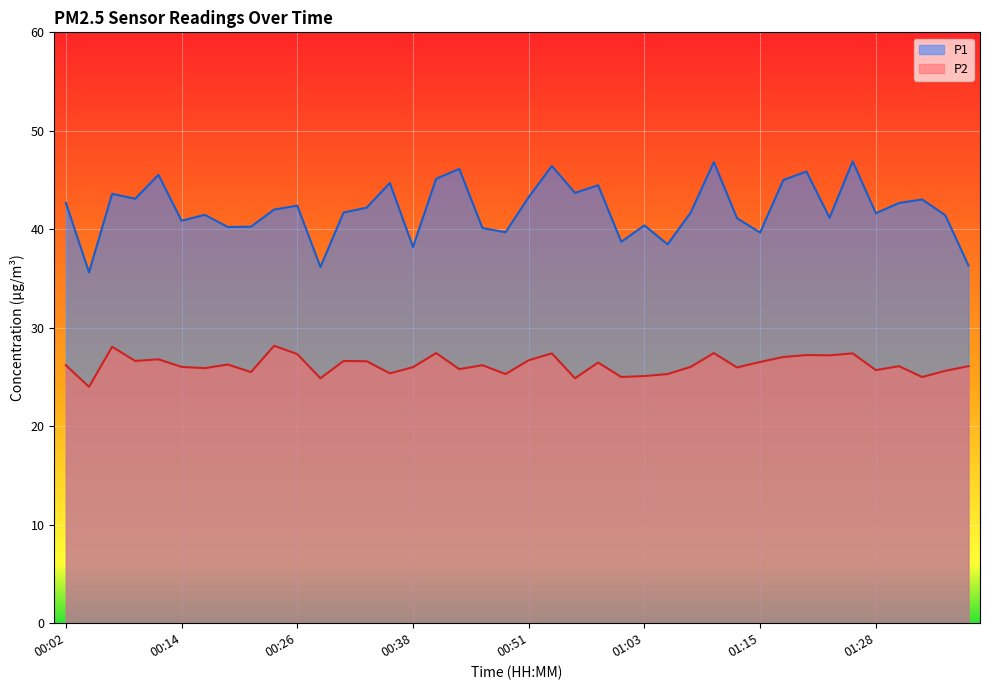

True or false: P1 and P2 intersect in this chart.

False